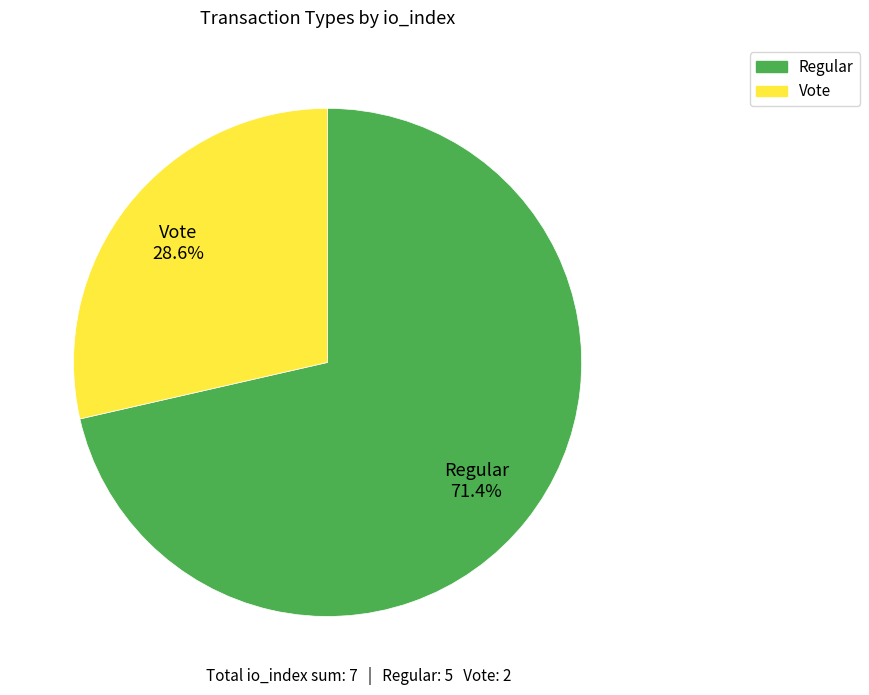

Is there any slice that represents more than half of the pie?

Yes